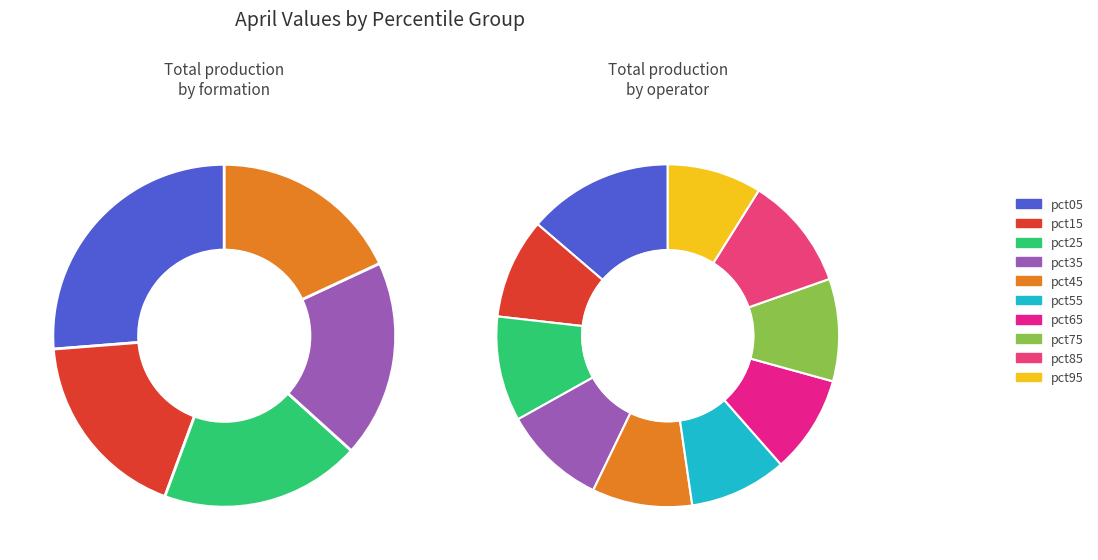

To the nearest percent, what is the difference between the pct85 and pct05 slice percentages?

3%